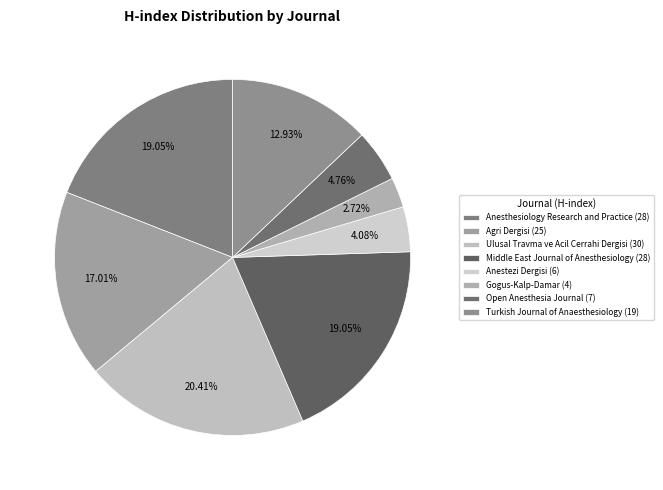

To the nearest percent, what is the average slice percentage?

12%